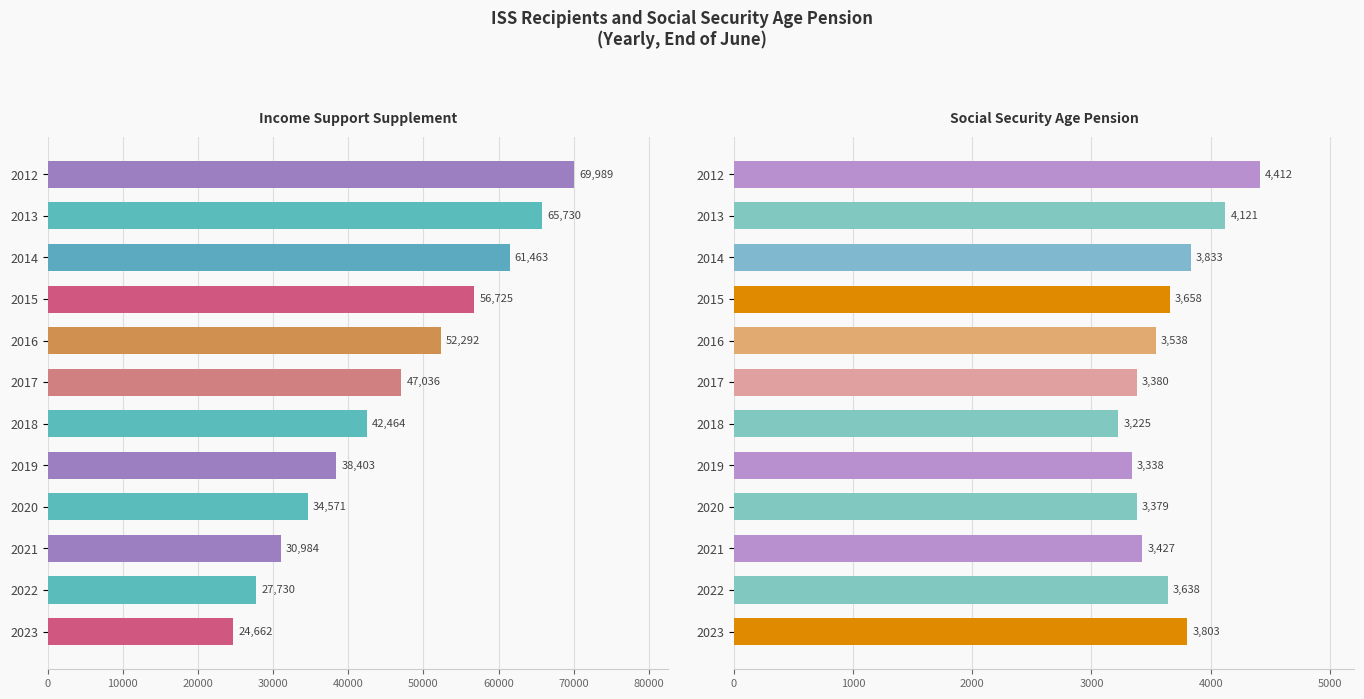

What is the value of the Social Security Age Pension bar at the 2nd from the left?

4121